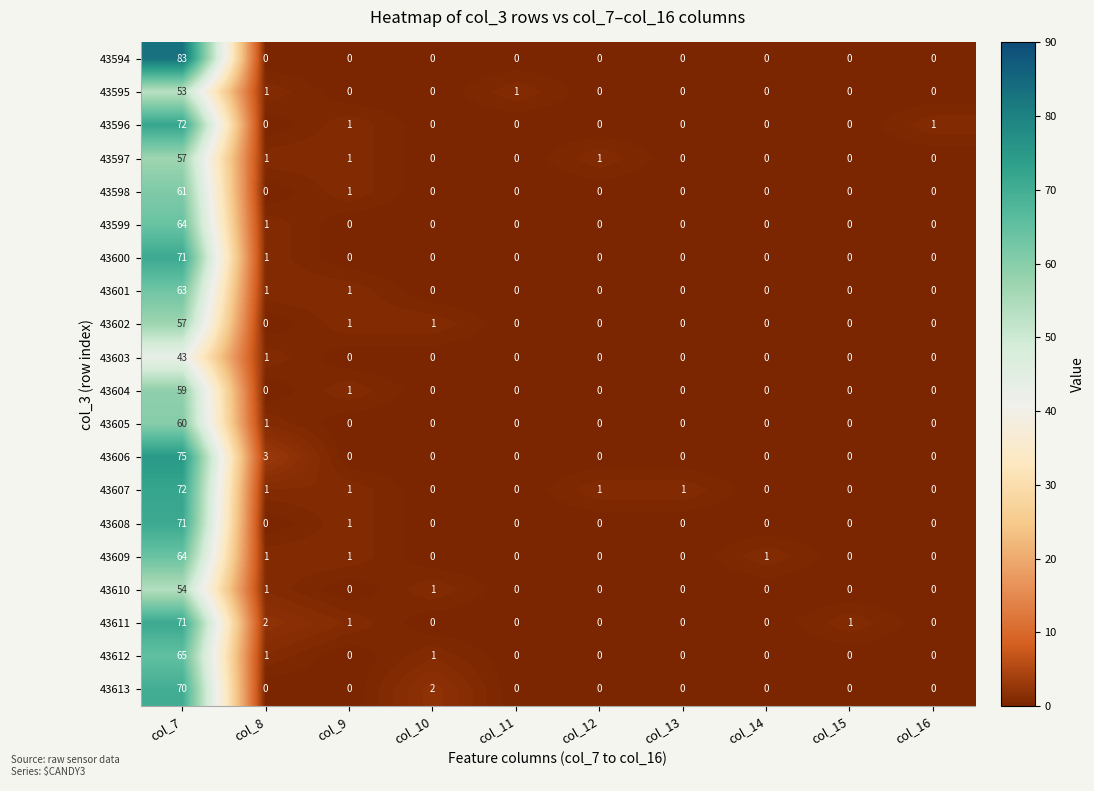

What is the total value across all series at col_14?

1